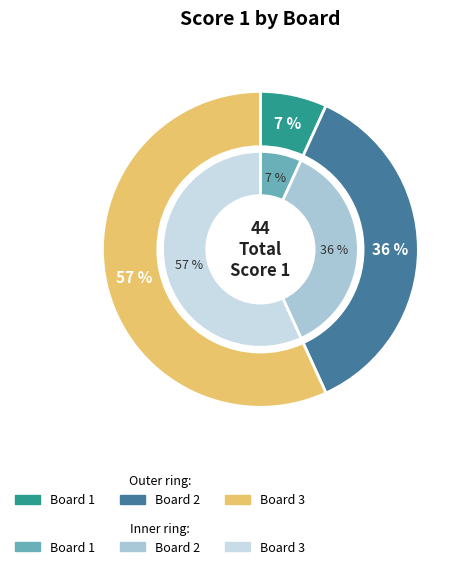

To the nearest percent, what percentage of the pie is Board 1?

7%